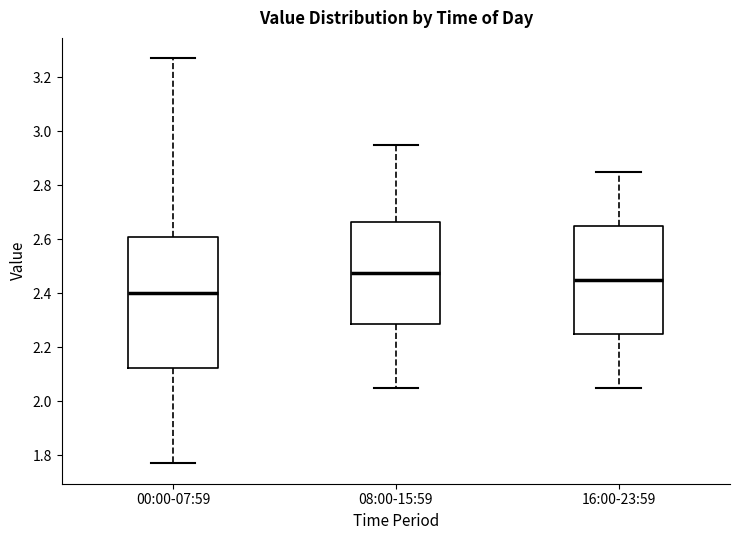

Which box has the lowest median line?

00:00-07:59